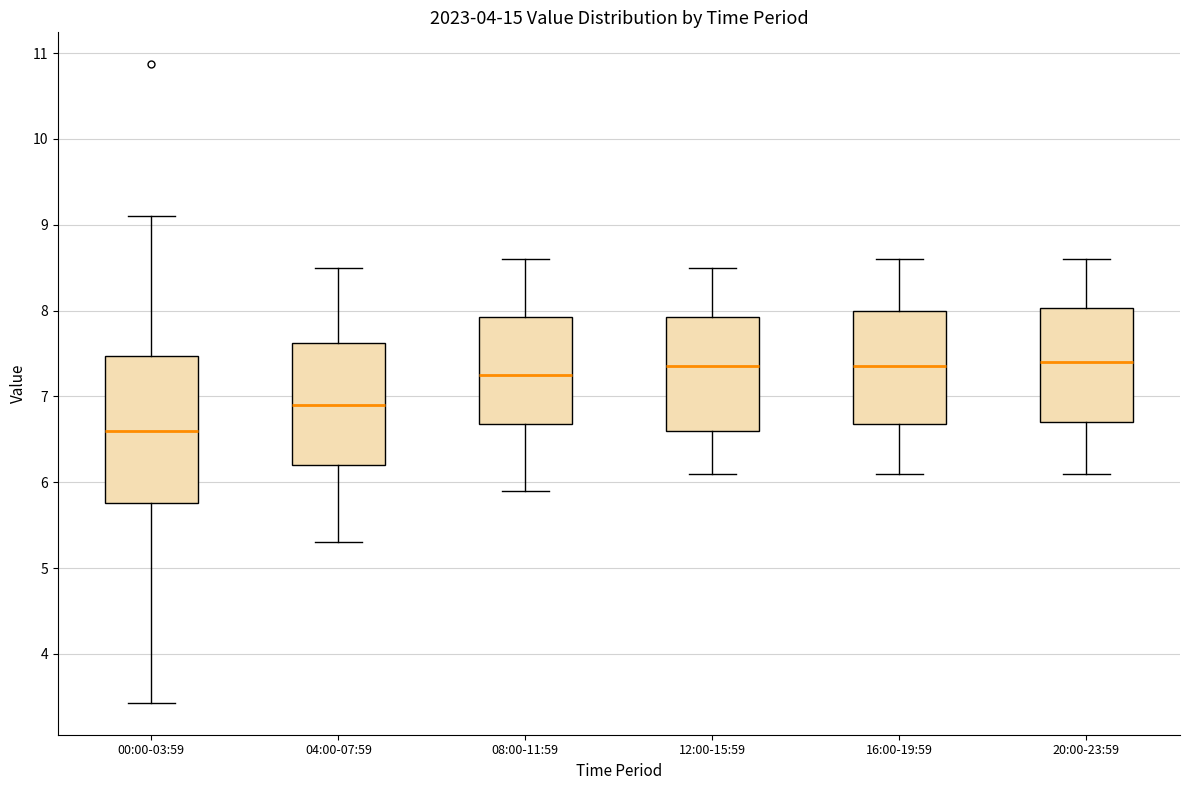

Where does the median line of the box for 12:00-15:59 sit on the y-axis? The values are not printed on the chart, so give them approximately, as read against the axis.

7.4